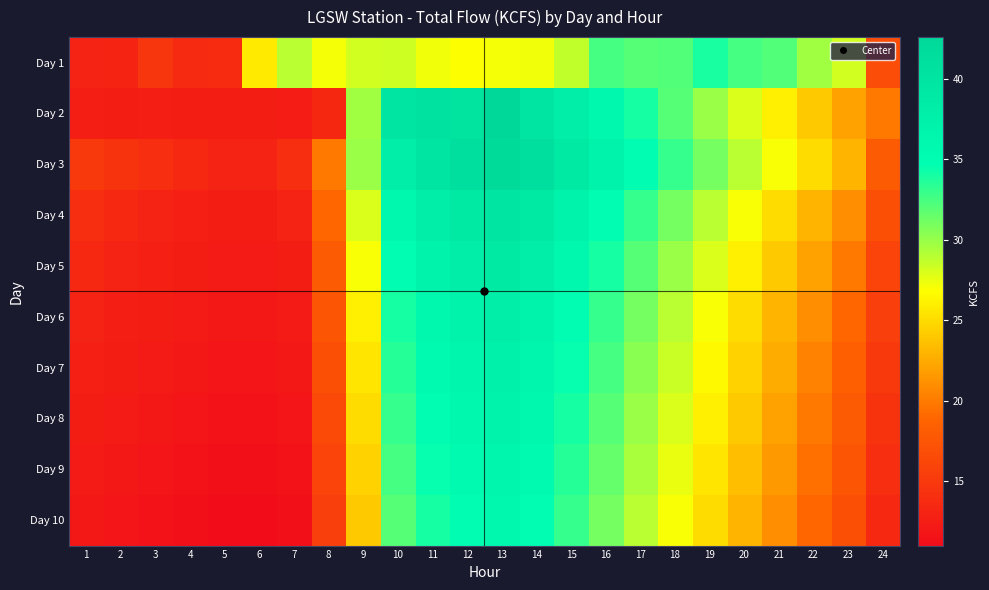

Between 2 and 15, which series saw the biggest shift?

Day 2